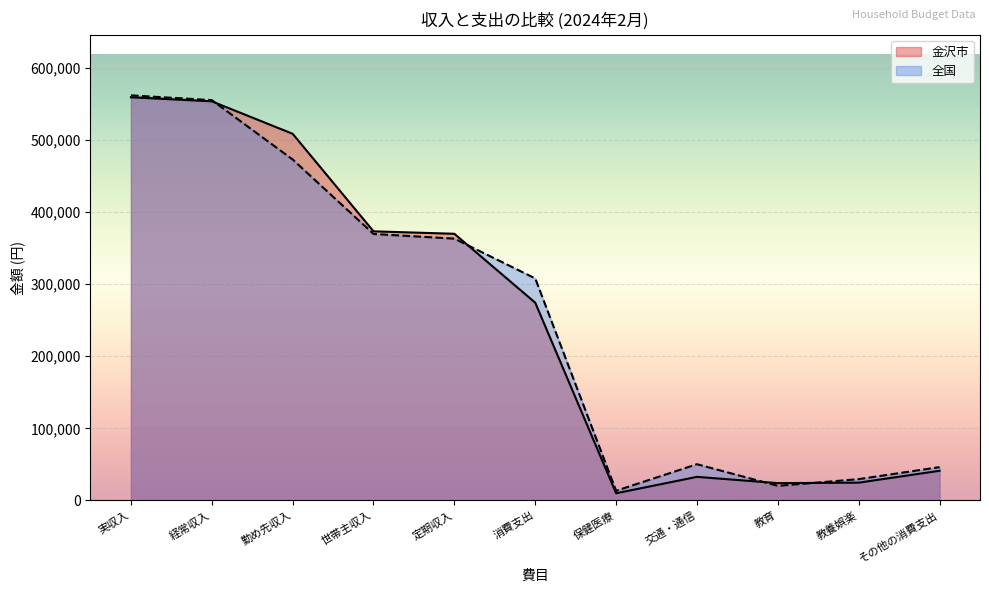

Which series changed the most between 保健医療 and 教育?

金沢市